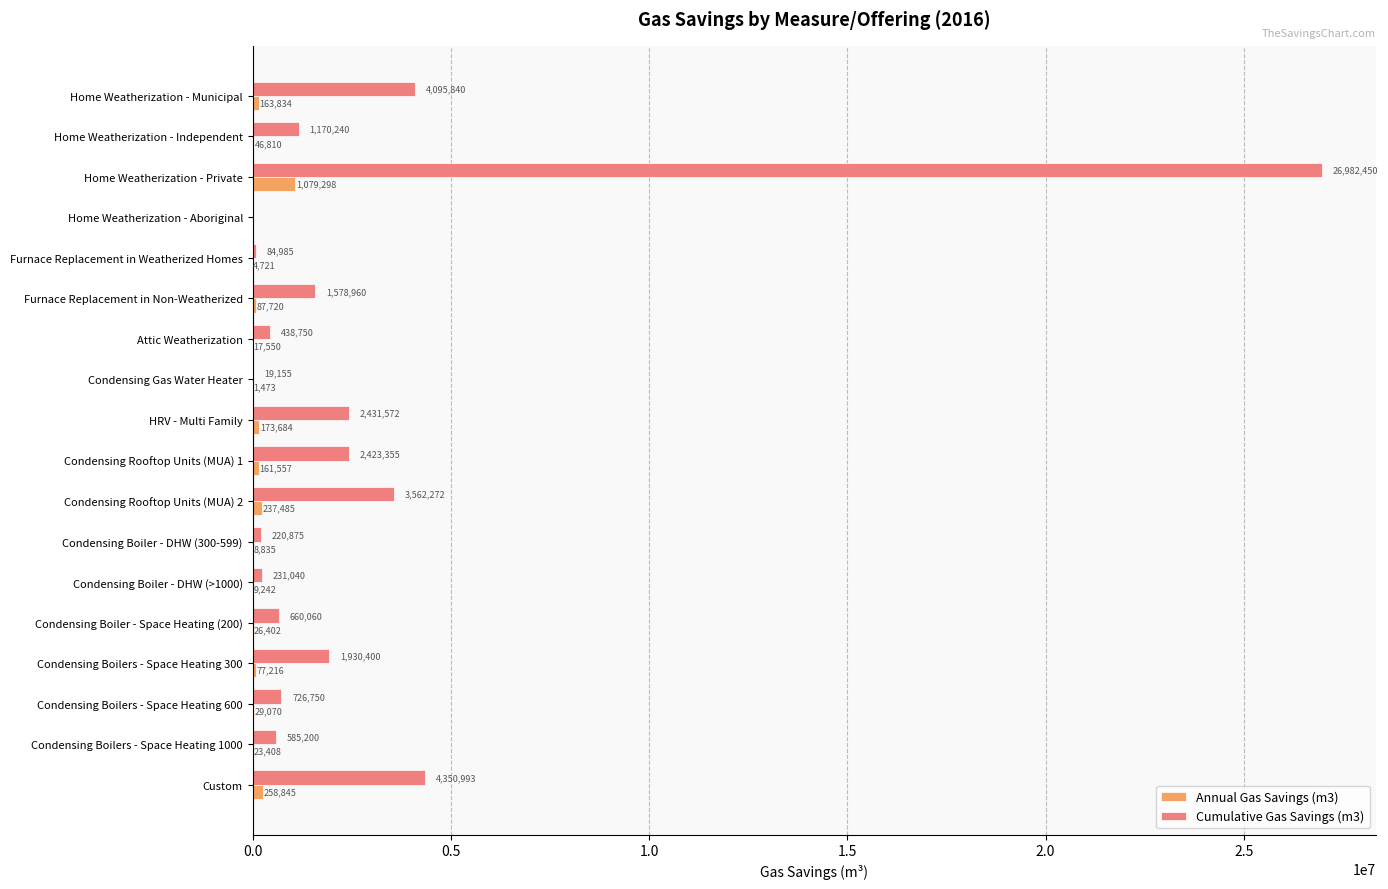

Between Condensing Boilers - Space Heating 300 and Custom, which series saw the biggest shift?

Cumulative Gas Savings (m3)